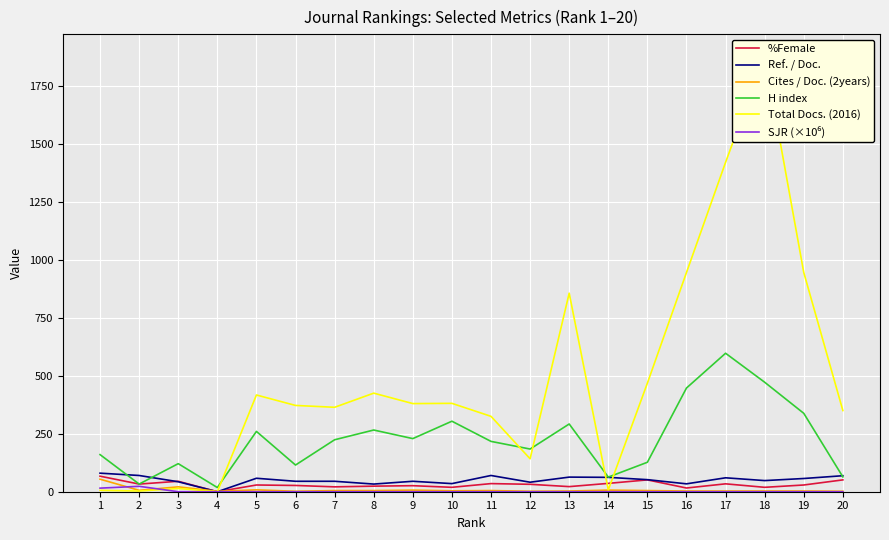

Reading right to left, what are all the values shown in this chart?

%Female: 20=51.0	19=29.0	18=19.0	17=34.0	16=16.0	15=51.0	14=36.0	13=22.0	12=32.0	11=35.0	10=19.0	9=26.0	8=24.0	7=21.0	6=27.0	5=29.0	4=0.0	3=45.0	2=33.0	1=67.0
Ref. / Doc.: 20=69.0	19=57.0	18=48.0	17=60.0	16=34.0	15=52.0	14=62.0	13=63.0	12=41.0	11=70.0	10=35.0	9=45.0	8=33.0	7=45.0	6=45.0	5=58.0	4=0.0	3=43.0	2=70.0	1=80.0
Cites / Doc. (2years): 20=2.0	19=3.0	18=3.0	17=3.0	16=3.0	15=5.0	14=7.0	13=3.0	12=2.0	11=5.0	10=4.0	9=7.0	8=5.0	7=5.0	6=2.0	5=8.0	4=2.0	3=21.0	2=6.0	1=54.0
H index: 20=64.0	19=338.0	18=472.0	17=597.0	16=447.0	15=127.0	14=63.0	13=292.0	12=184.0	11=217.0	10=304.0	9=229.0	8=266.0	7=224.0	6=115.0	5=260.0	4=18.0	3=121.0	2=33.0	1=160.0
Total Docs. (2016): 20=350.0	19=945.0	18=1878.0	17=1420.0	16=945.0	15=468.0	14=8.0	13=856.0	12=142.0	11=325.0	10=381.0	9=380.0	8=425.0	7=364.0	6=372.0	5=417.0	4=0.0	3=14.0	2=3.0	1=6.0
SJR (×10⁶): 20=0.0	19=0.0	18=0.0	17=0.0	16=0.0	15=0.0	14=0.0	13=0.0	12=0.0	11=0.0	10=0.0	9=0.0	8=0.0	7=0.0	6=0.0	5=0.0	4=0.0	3=0.0	2=23.3	1=15.5